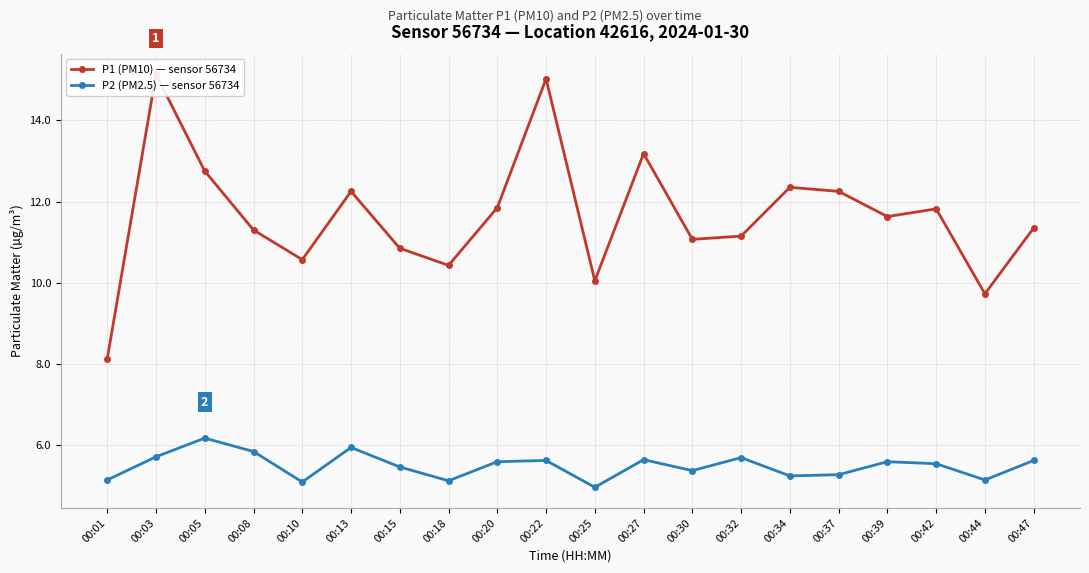

Which series has the largest total across all categories?

P1 (PM10) — sensor 56734